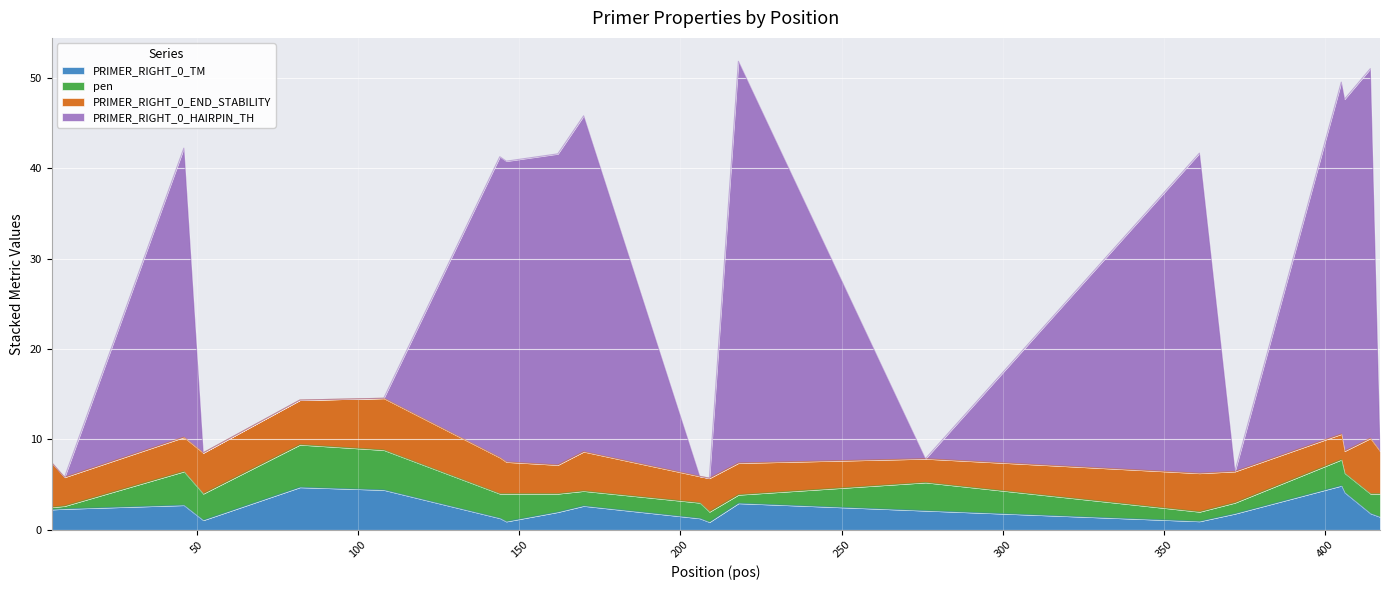

What are all the series names shown in the legend?

PRIMER_RIGHT_0_TM, pen, PRIMER_RIGHT_0_END_STABILITY, PRIMER_RIGHT_0_HAIRPIN_TH